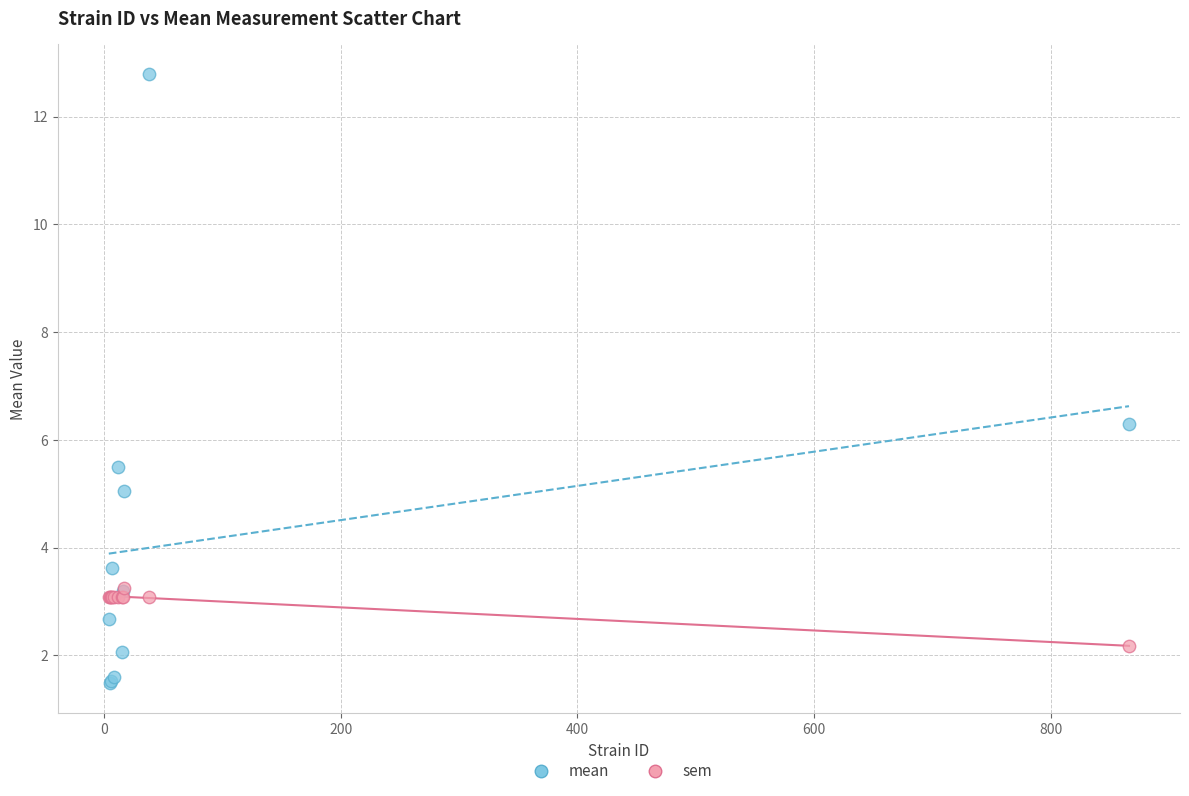

Which series has the largest Y range (max minus min)?

mean